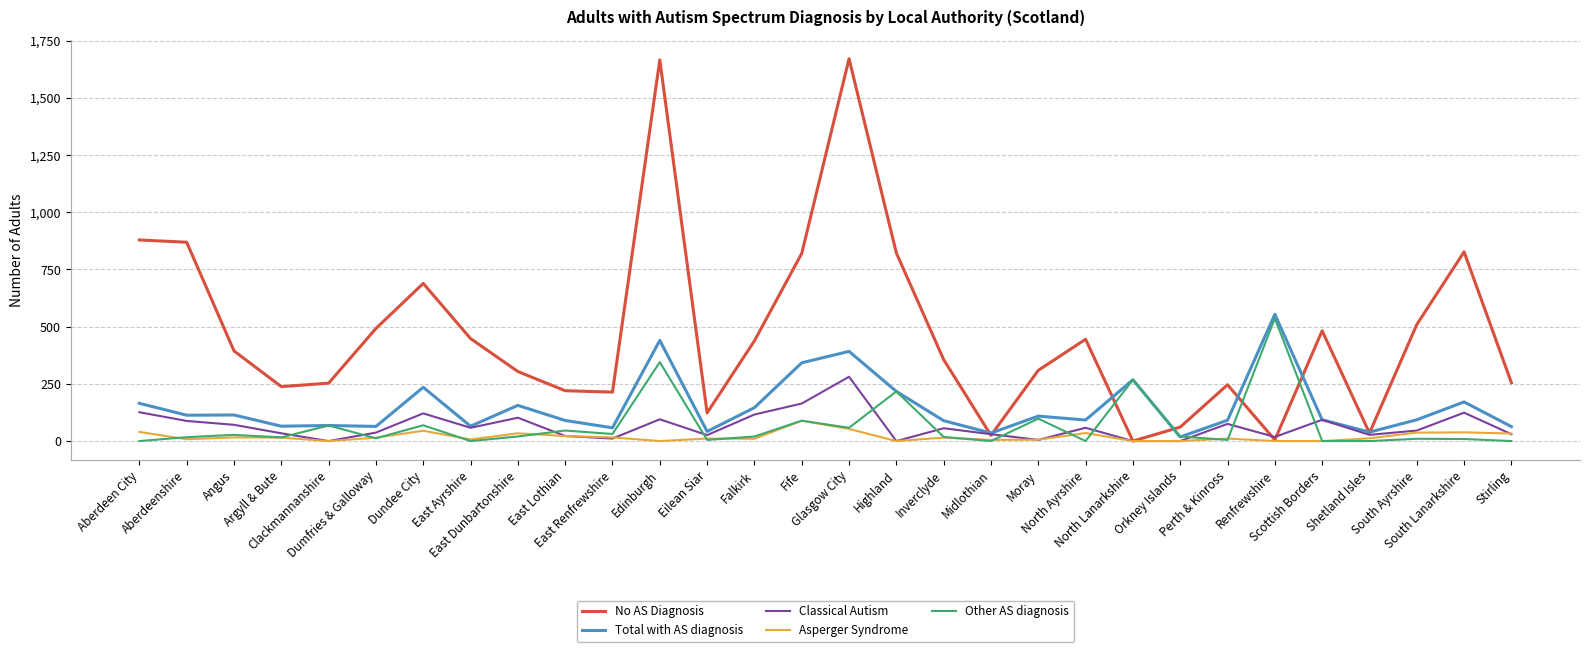

Where does the Classical Autism series first go above 56?

Aberdeen City